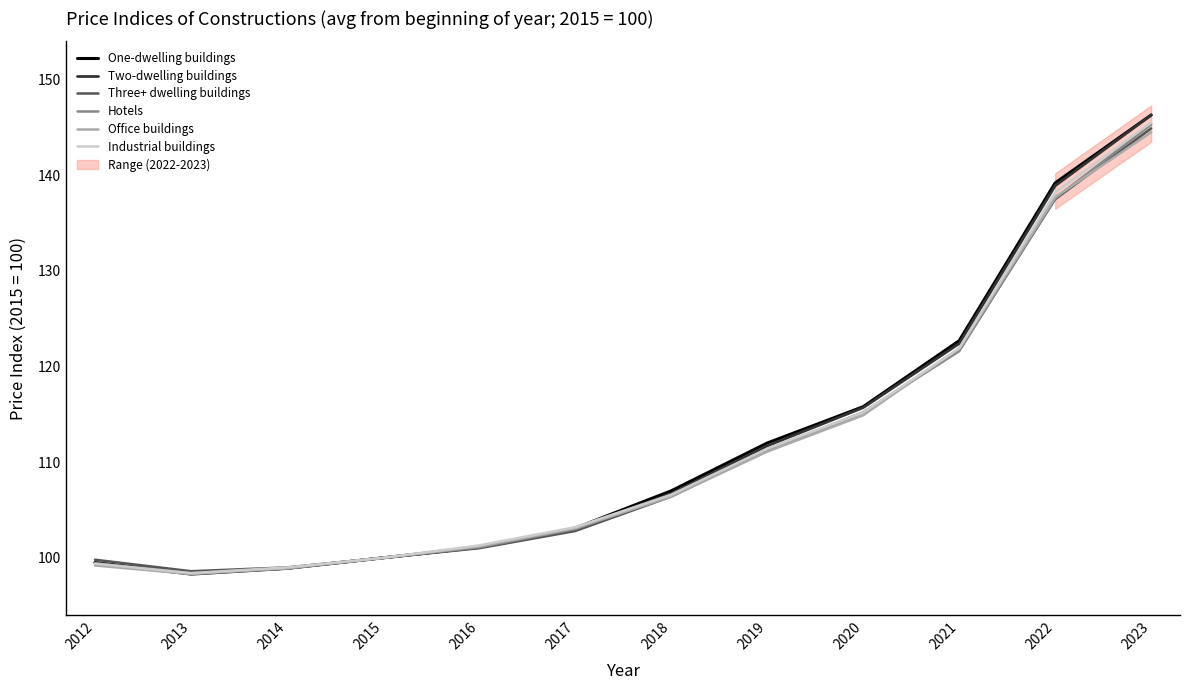

The Industrial buildings series shows 138.2 at 2022. True or false?

True